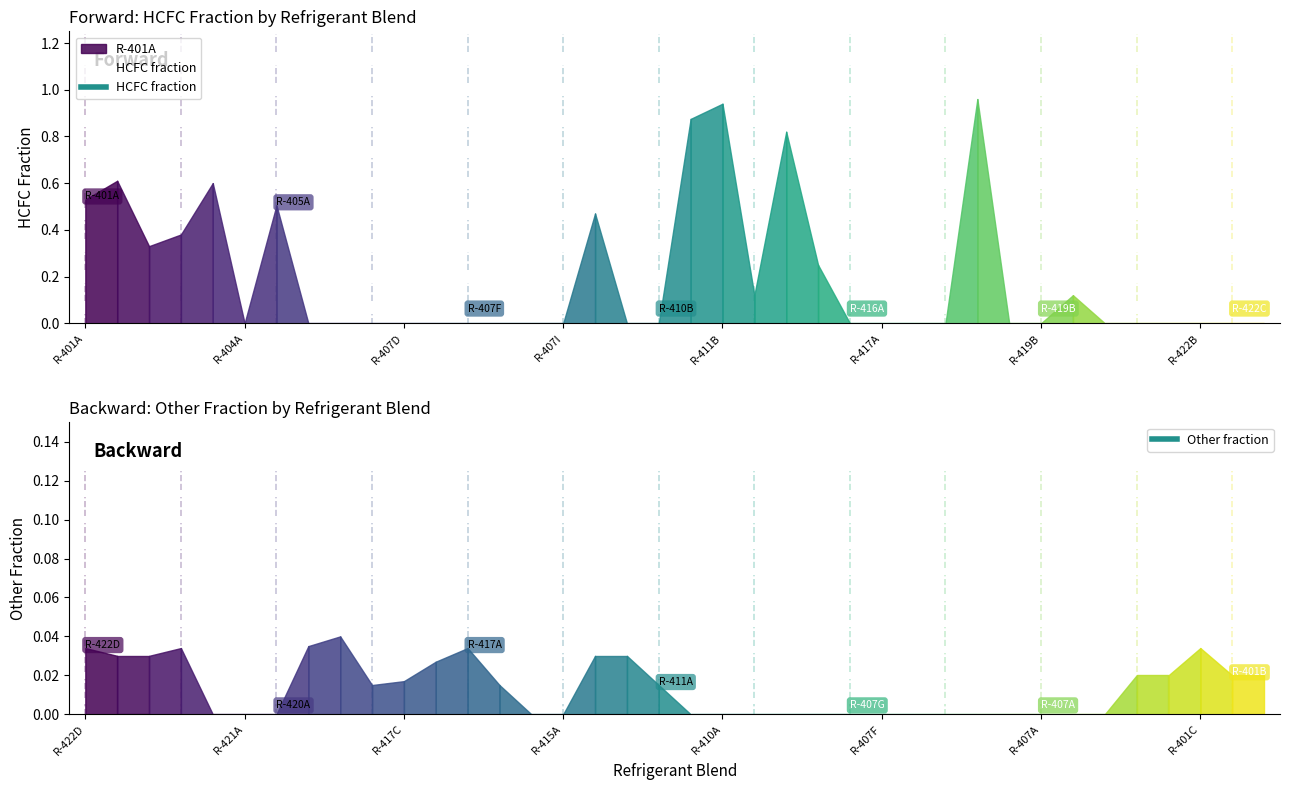

The other_fraction series shows 0.0 at R-402A. True or false?

True